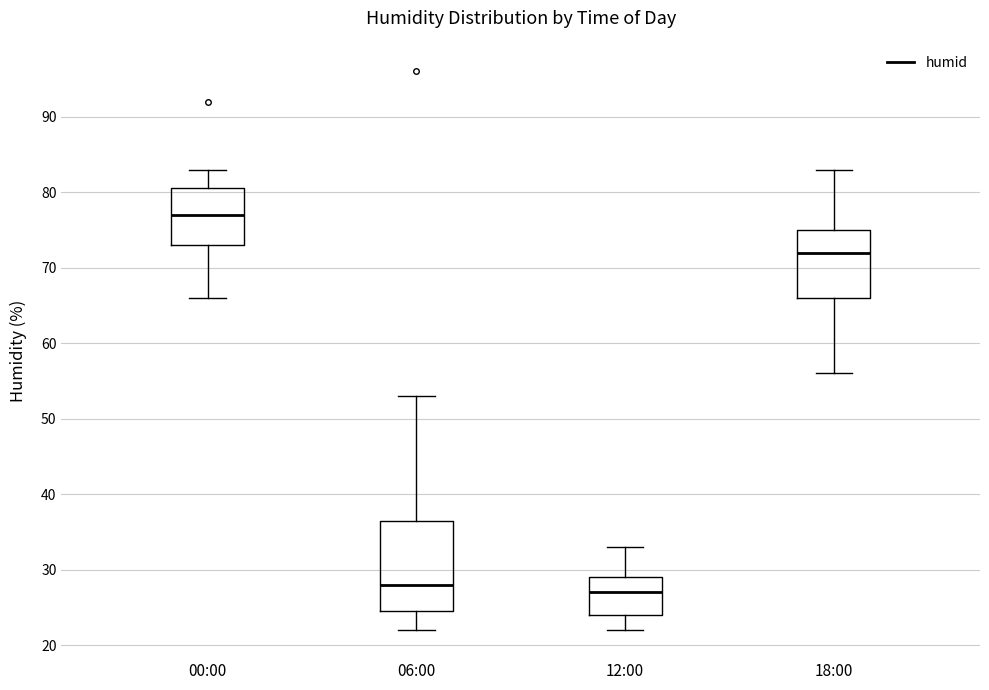

Comparing the boxes themselves (not the whiskers), which one is the tallest?

06:00